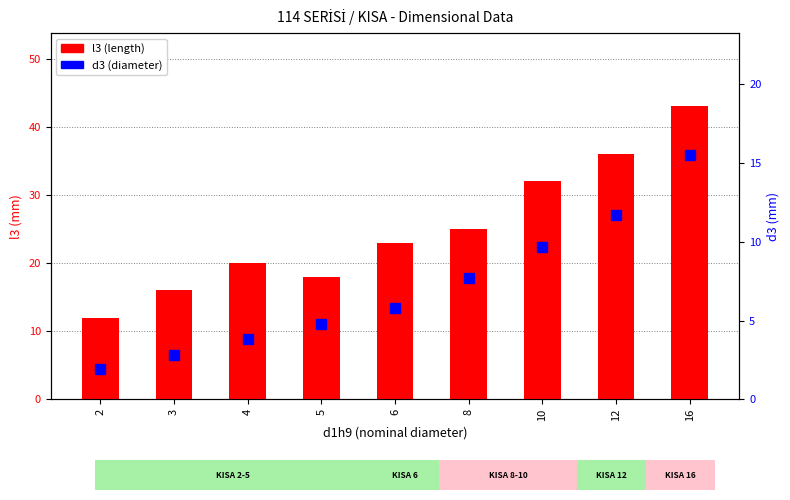

List the series in order of their peak value, lowest first.

d3 (diameter), l3 (length)